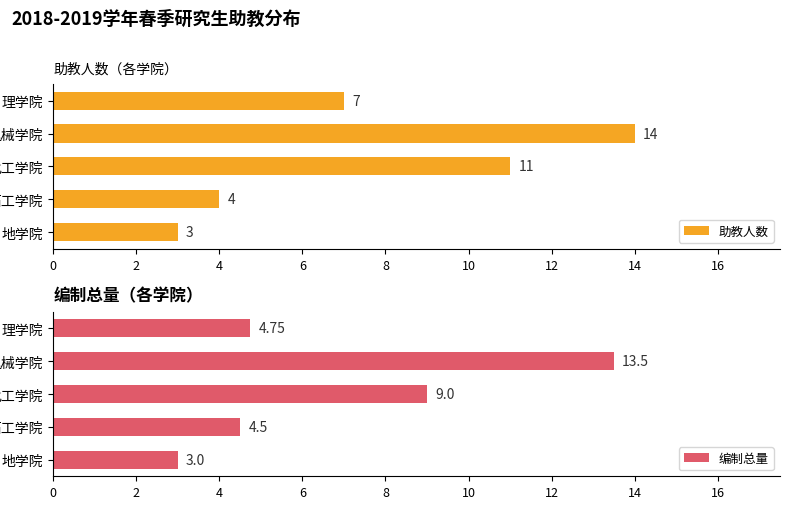

At which label is 助教人数 closest to 8?

理学院